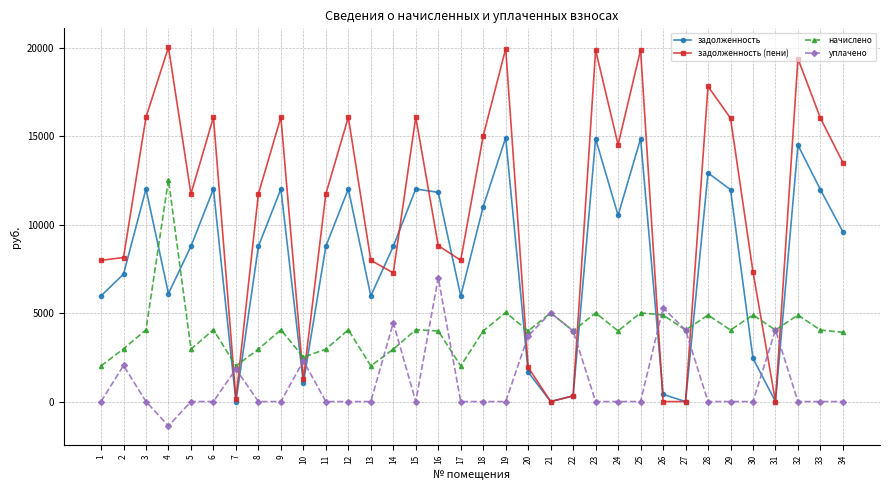

What is the difference between the second highest and minimum values in the уплачено series?

6679.2